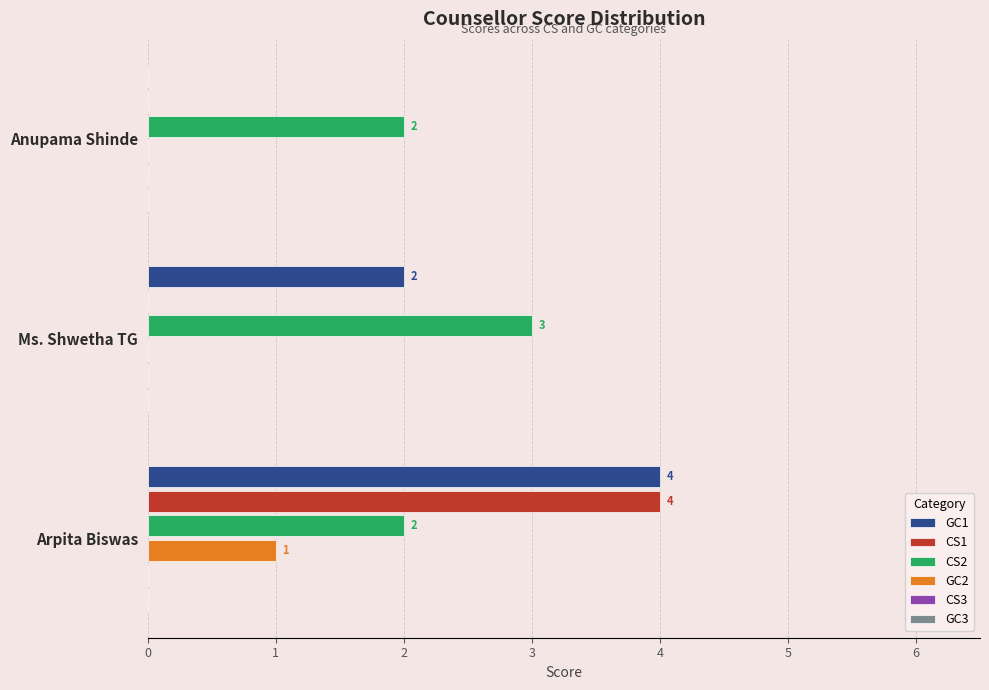

At which category is the sum across all series the highest?

Arpita Biswas